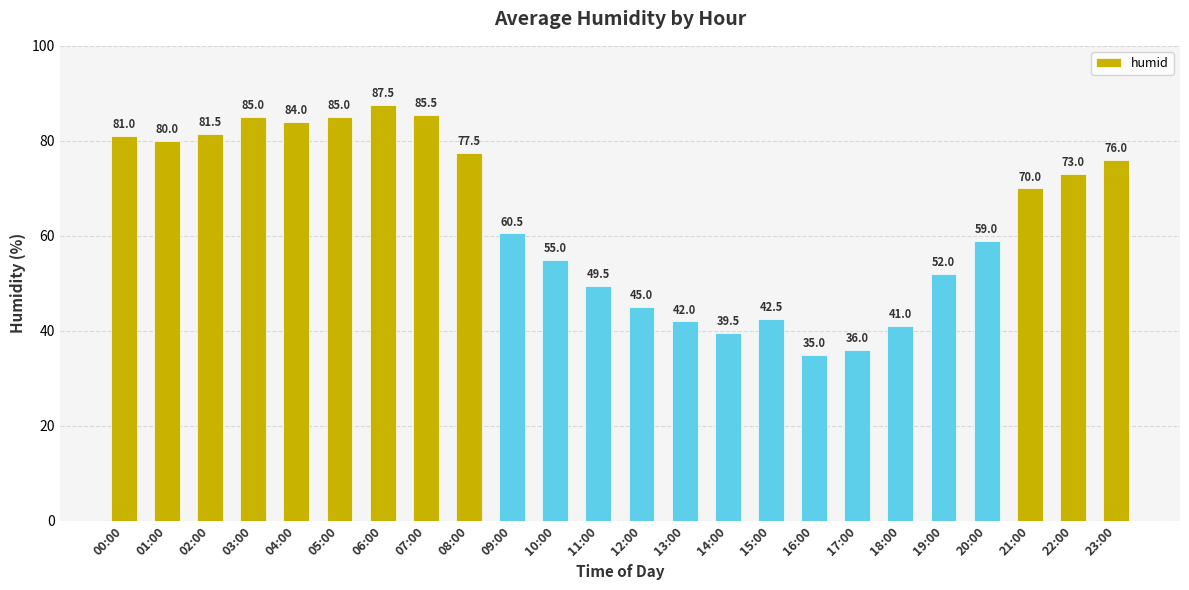

Reading left to right, list all the values displayed in this chart.

00:00=81.0	01:00=80.0	02:00=81.5	03:00=85.0	04:00=84.0	05:00=85.0	06:00=87.5	07:00=85.5	08:00=77.5	09:00=60.5	10:00=55.0	11:00=49.5	12:00=45.0	13:00=42.0	14:00=39.5	15:00=42.5	16:00=35.0	17:00=36.0	18:00=41.0	19:00=52.0	20:00=59.0	21:00=70.0	22:00=73.0	23:00=76.0